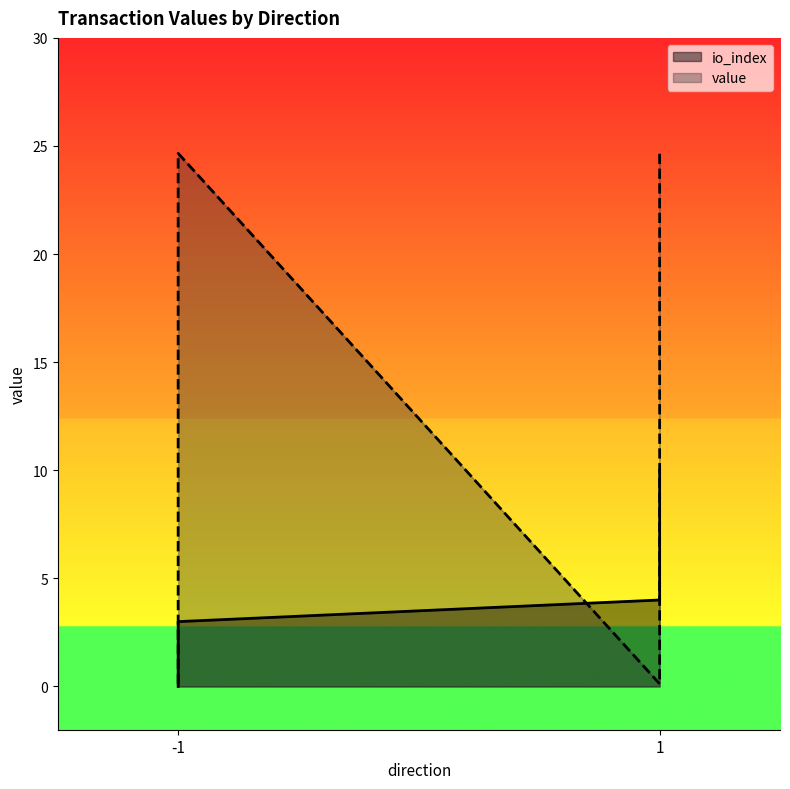

Which series has the largest total across all categories?

value